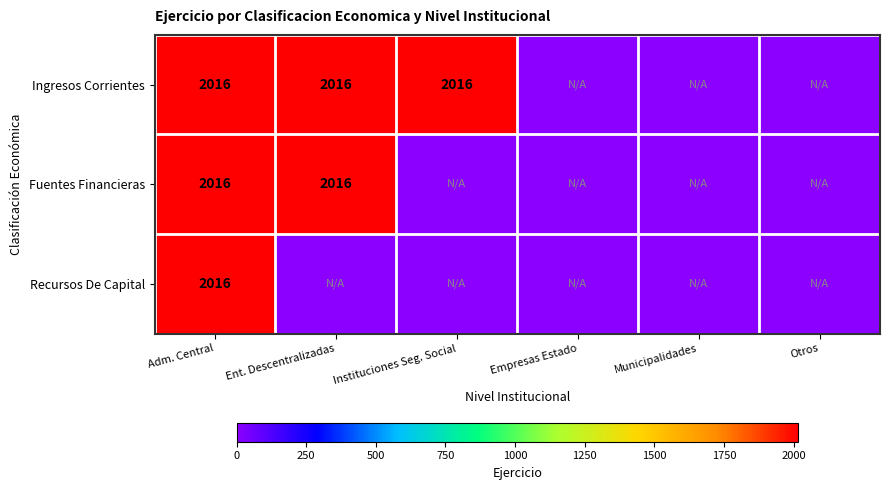

At how many categories does at least one series exceed 165?

3